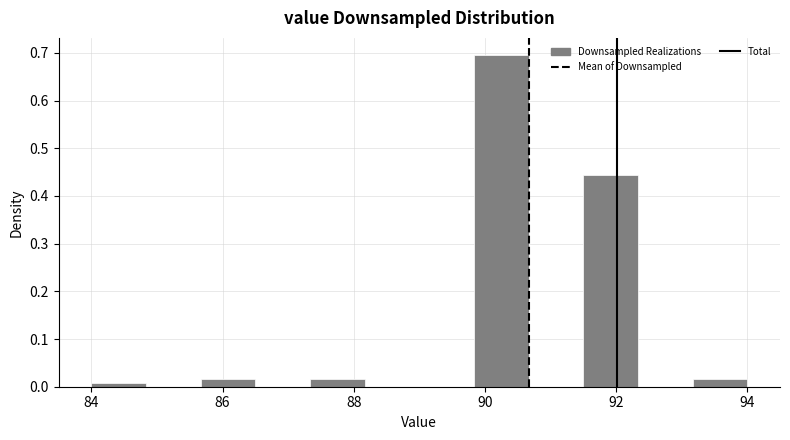

Over which range of the x-axis is the bar tallest?

89.8 to 90.6